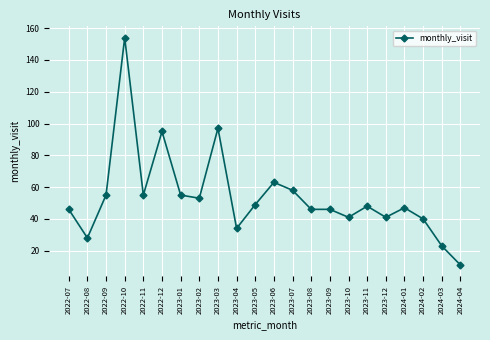

At which category does the data reach its first local peak?

2022-10